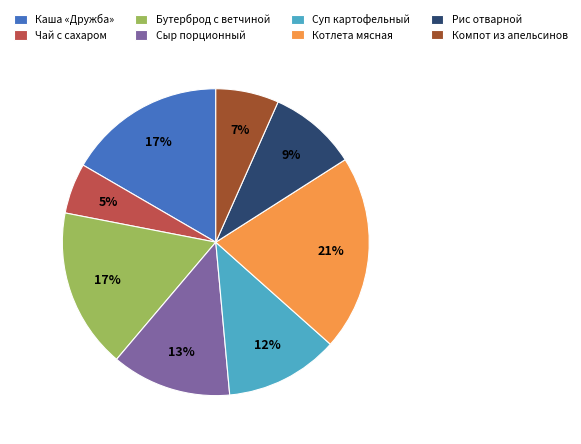

Does Рис отварной represent more than half of the total?

No